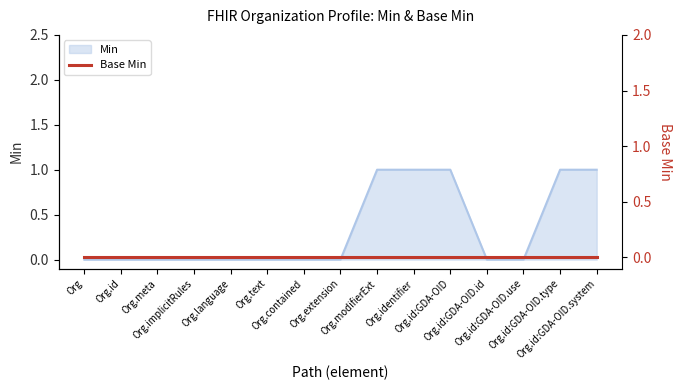

Reading left to right, extract all data points from this chart.

0	0	0	0	0	0	0	0	1	1	1	0	0	1	1